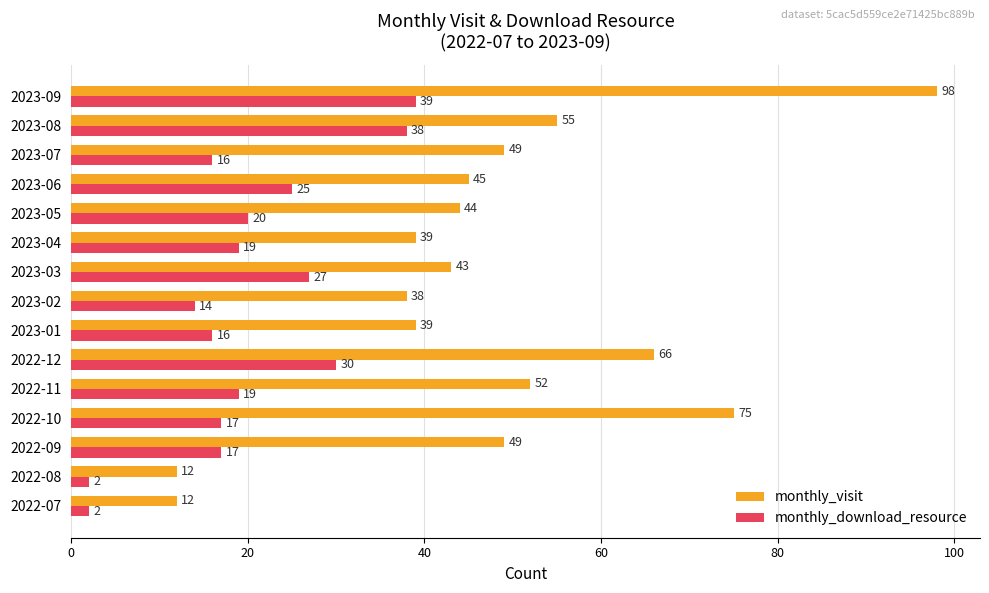

Is it true that monthly_visit equals 49 at 2023-07?

True